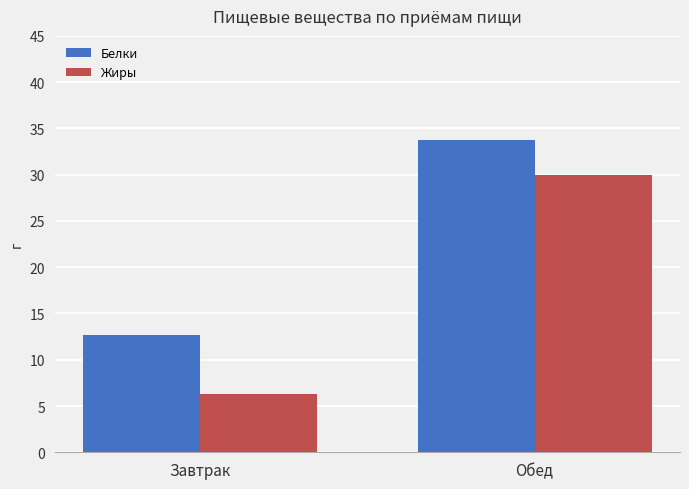

How many data points in Белки are less than 33?

1